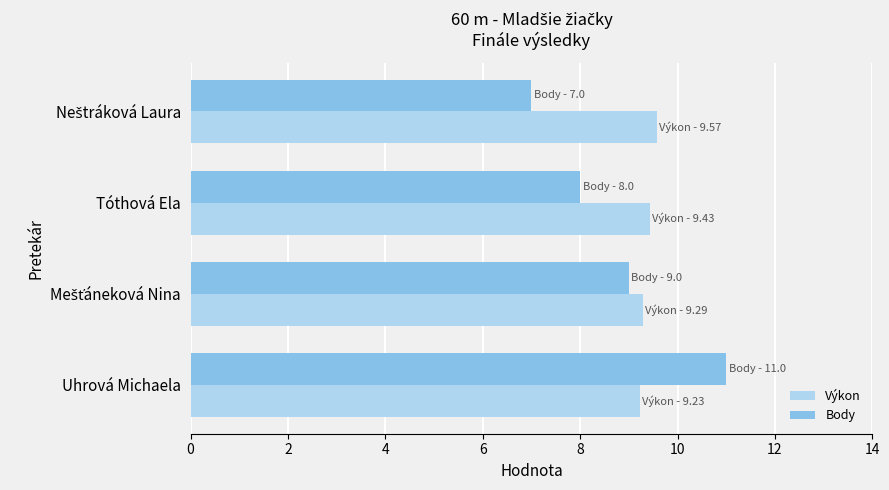

The value of Výkon at Uhrová Michaela is 2.5. True or false?

False